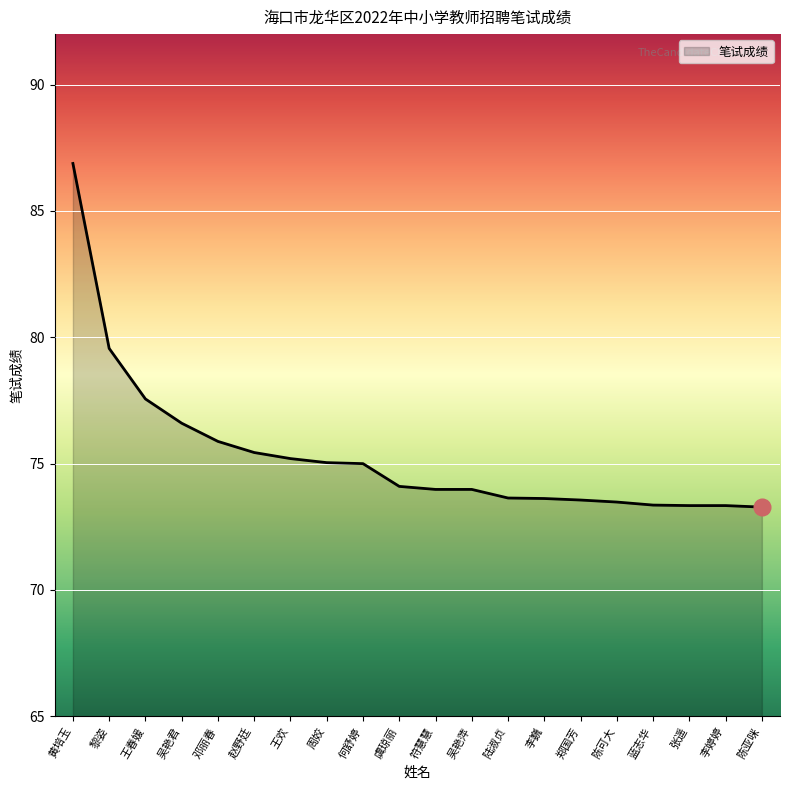

Approximately how many times larger is the value at 黎姿 compared to 蓝志华?

1.1